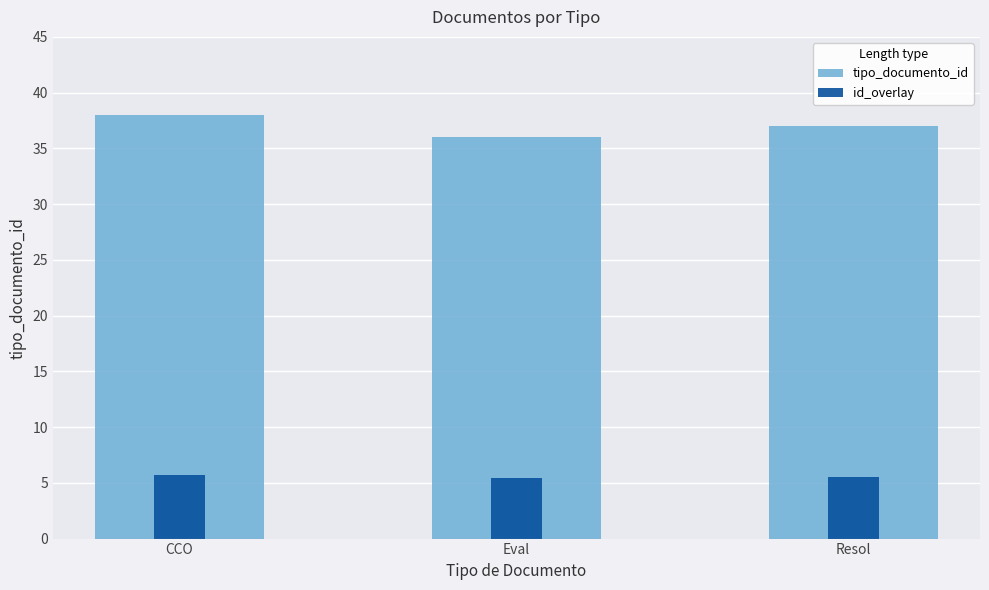

What is the difference between the tipo_documento_id values at CCO and Eval?

2.0